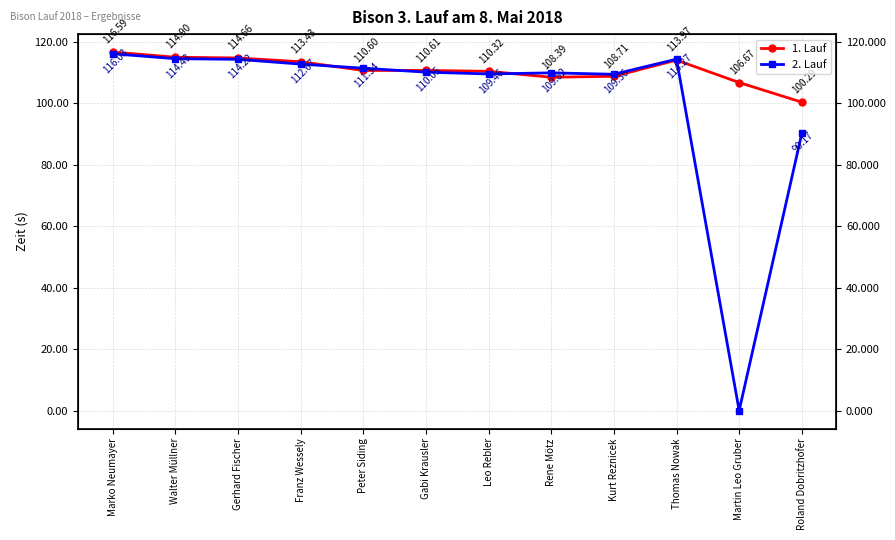

At which category is the sum across all series the highest?

Marko Neumayer